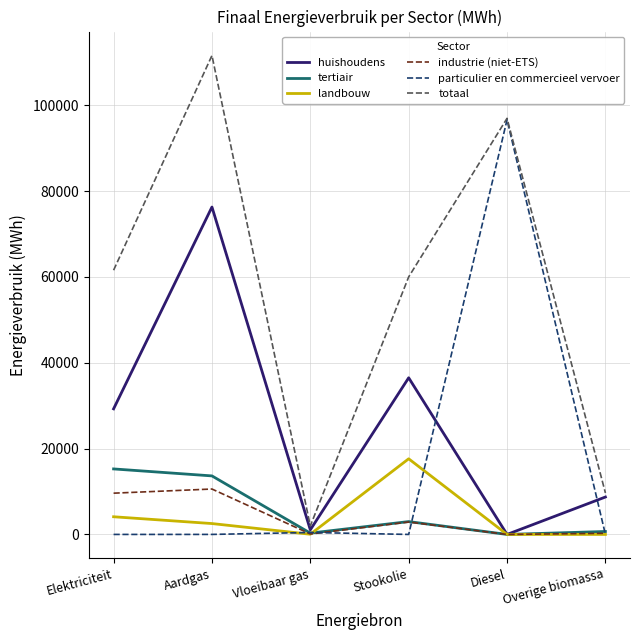

At how many categories does at least one series exceed 37798?

4